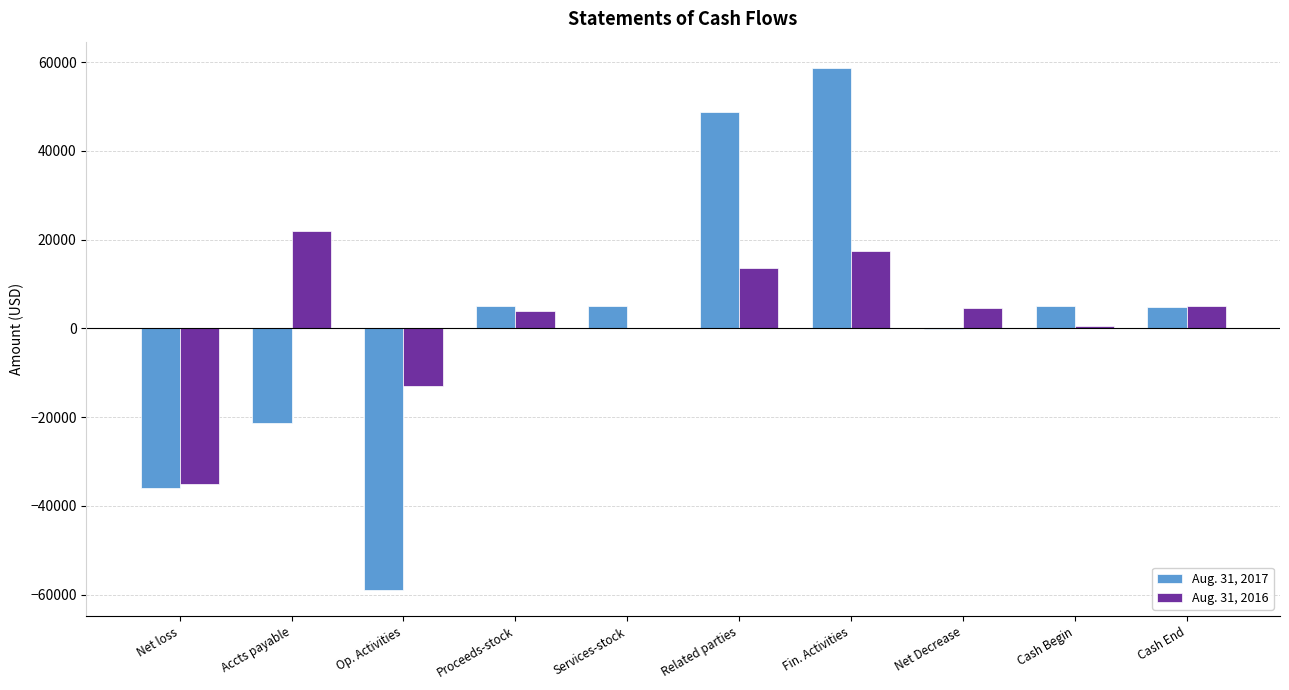

The value of Aug. 31, 2016 at Net loss is -35008. True or false?

True